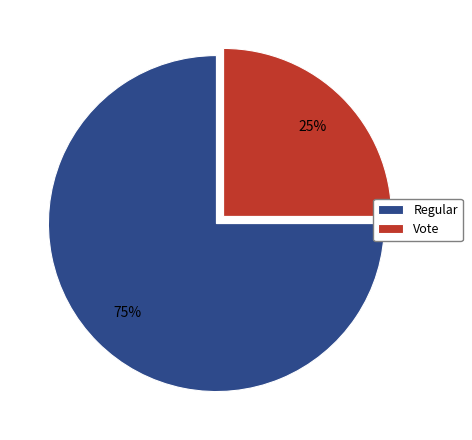

True or false: Regular accounts for 75% of the total.

True